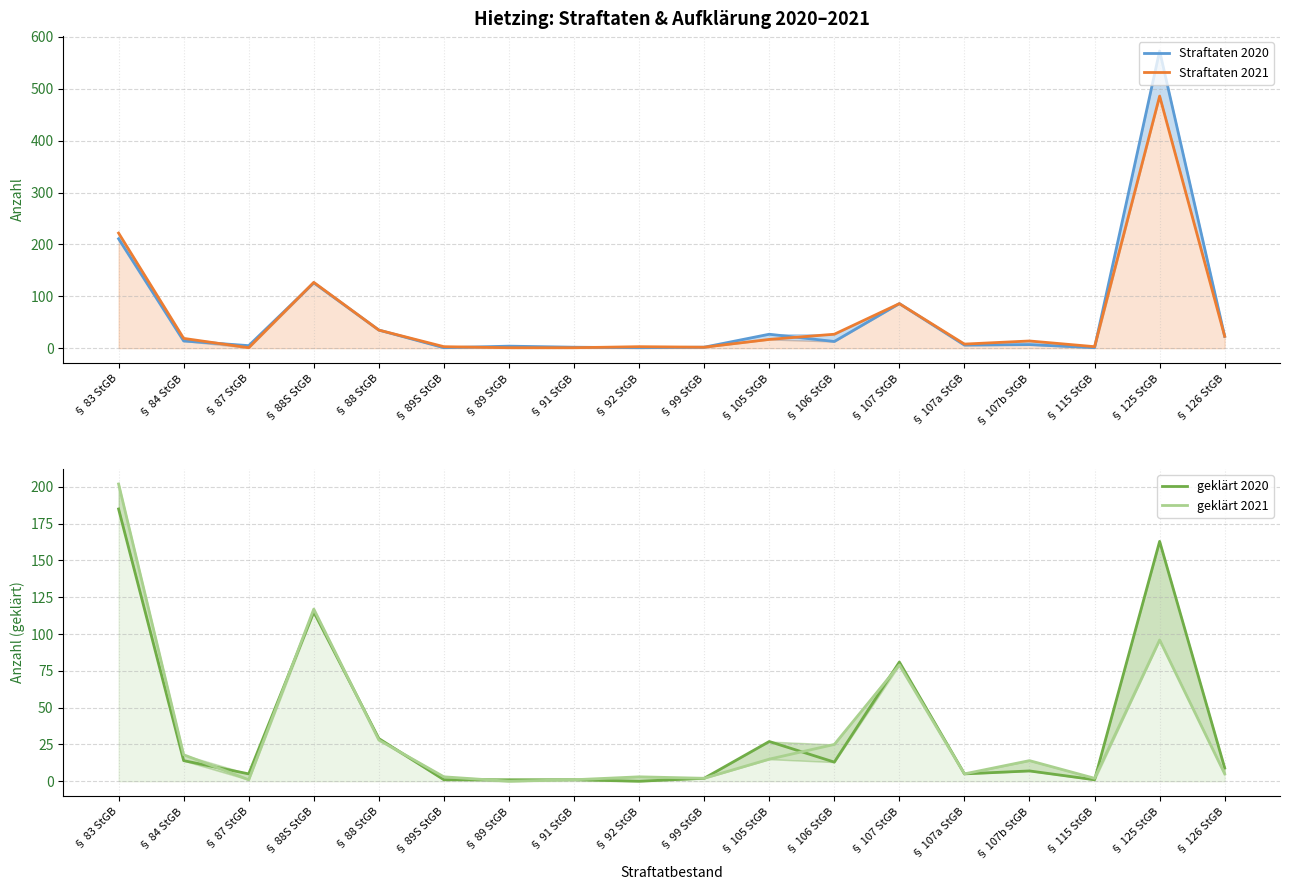

Reading left to right, list all the values displayed in this chart.

Straftaten 2020: § 83 StGB=211	§ 84 StGB=14	§ 87 StGB=5	§ 88S StGB=126	§ 88 StGB=35	§ 89S StGB=1	§ 89 StGB=4	§ 91 StGB=2	§ 92 StGB=1	§ 99 StGB=2	§ 105 StGB=27	§ 106 StGB=13	§ 107 StGB=86	§ 107a StGB=6	§ 107b StGB=7	§ 115 StGB=1	§ 125 StGB=573	§ 126 StGB=23
Straftaten 2021: § 83 StGB=222	§ 84 StGB=19	§ 87 StGB=1	§ 88S StGB=127	§ 88 StGB=35	§ 89S StGB=3	§ 89 StGB=1	§ 91 StGB=1	§ 92 StGB=3	§ 99 StGB=2	§ 105 StGB=17	§ 106 StGB=27	§ 107 StGB=86	§ 107a StGB=8	§ 107b StGB=14	§ 115 StGB=3	§ 125 StGB=486	§ 126 StGB=23
geklärt 2020: § 83 StGB=185	§ 84 StGB=14	§ 87 StGB=5	§ 88S StGB=115	§ 88 StGB=29	§ 89S StGB=1	§ 89 StGB=1	§ 91 StGB=1	§ 92 StGB=0	§ 99 StGB=2	§ 105 StGB=27	§ 106 StGB=13	§ 107 StGB=81	§ 107a StGB=5	§ 107b StGB=7	§ 115 StGB=1	§ 125 StGB=163	§ 126 StGB=9
geklärt 2021: § 83 StGB=202	§ 84 StGB=18	§ 87 StGB=1	§ 88S StGB=117	§ 88 StGB=28	§ 89S StGB=3	§ 89 StGB=0	§ 91 StGB=1	§ 92 StGB=3	§ 99 StGB=2	§ 105 StGB=15	§ 106 StGB=25	§ 107 StGB=79	§ 107a StGB=5	§ 107b StGB=14	§ 115 StGB=2	§ 125 StGB=96	§ 126 StGB=5